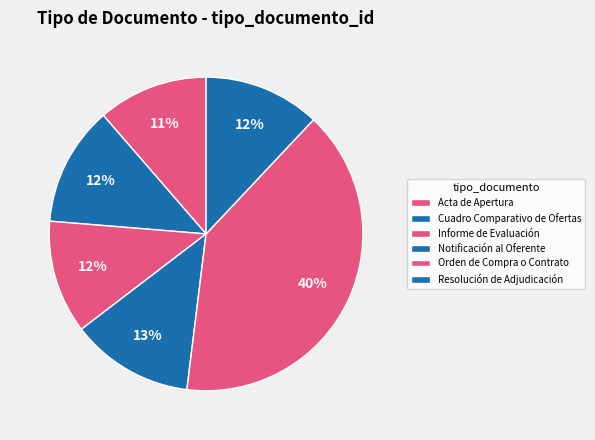

True or false: Orden de Compra o Contrato accounts for 29% of the total.

False